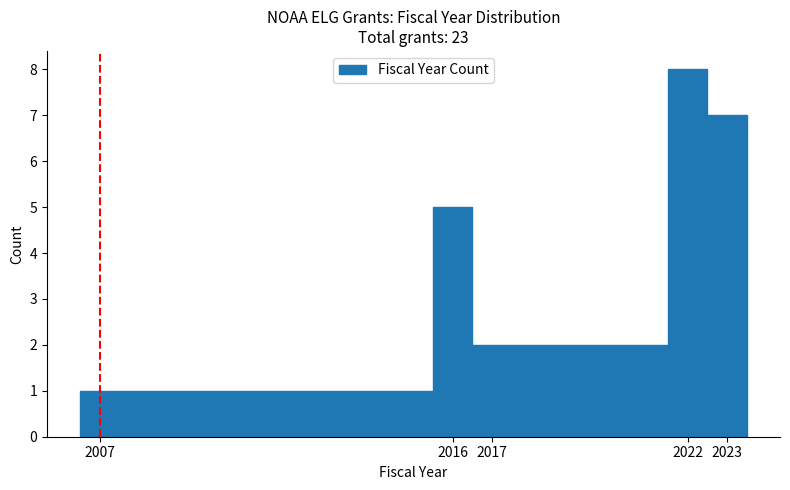

Reading left to right, list every bar in this chart as the range it spans on the x-axis followed by its height. The values are not printed on the chart, so give them approximately, as read against the axis.

2006.5 to 2015.5: 1
2015.5 to 2016.5: 5
2016.5 to 2021.5: 2
2021.5 to 2022.5: 8
2022.5 to 2023.5: 7